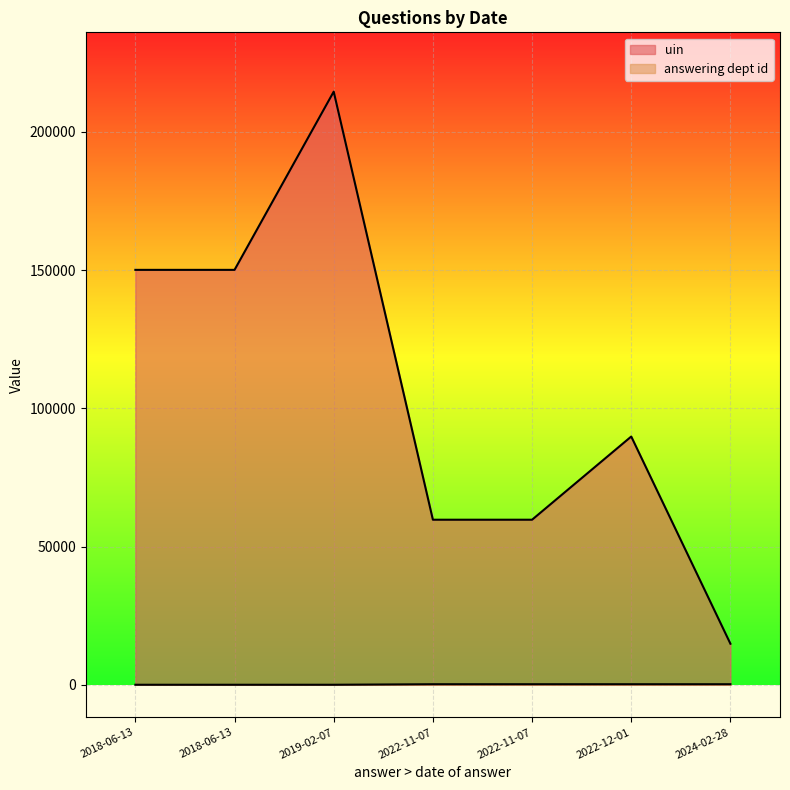

Does the chart display data point markers on the line(s)?

No